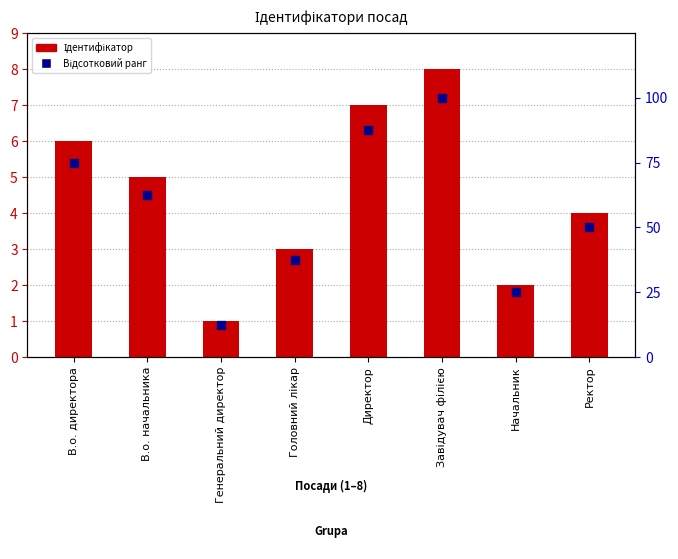

Which series reaches the minimum Y coordinate?

Ідентифікатор